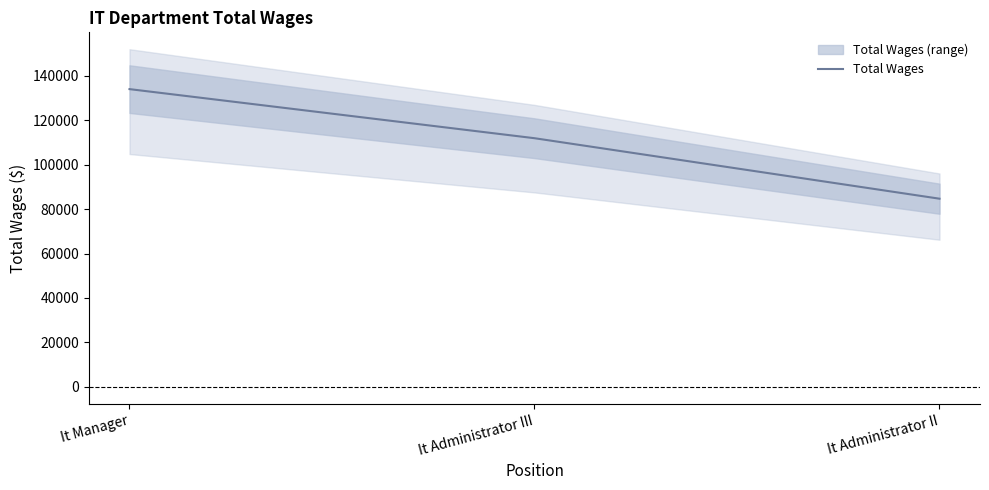

At which label is the value closest to 109308?

It Administrator III